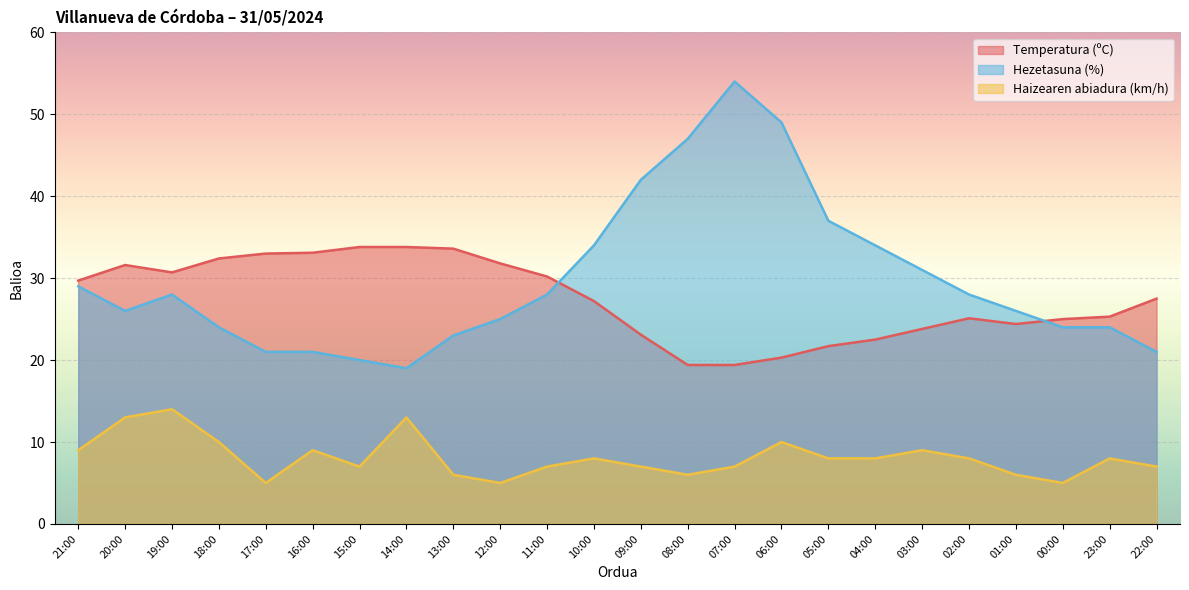

How many lines are shown in the chart?

3